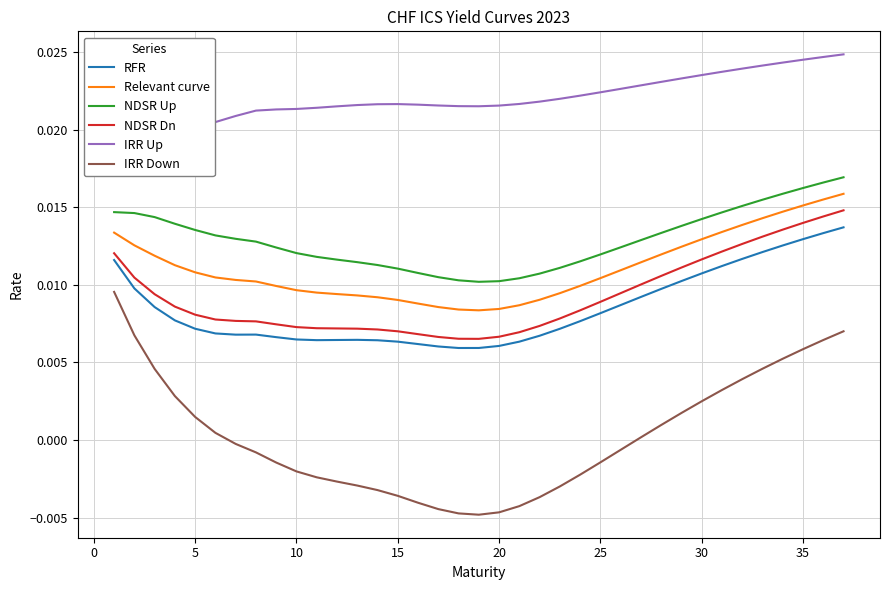

True or false: RFR and IRR Down cross at least once.

False